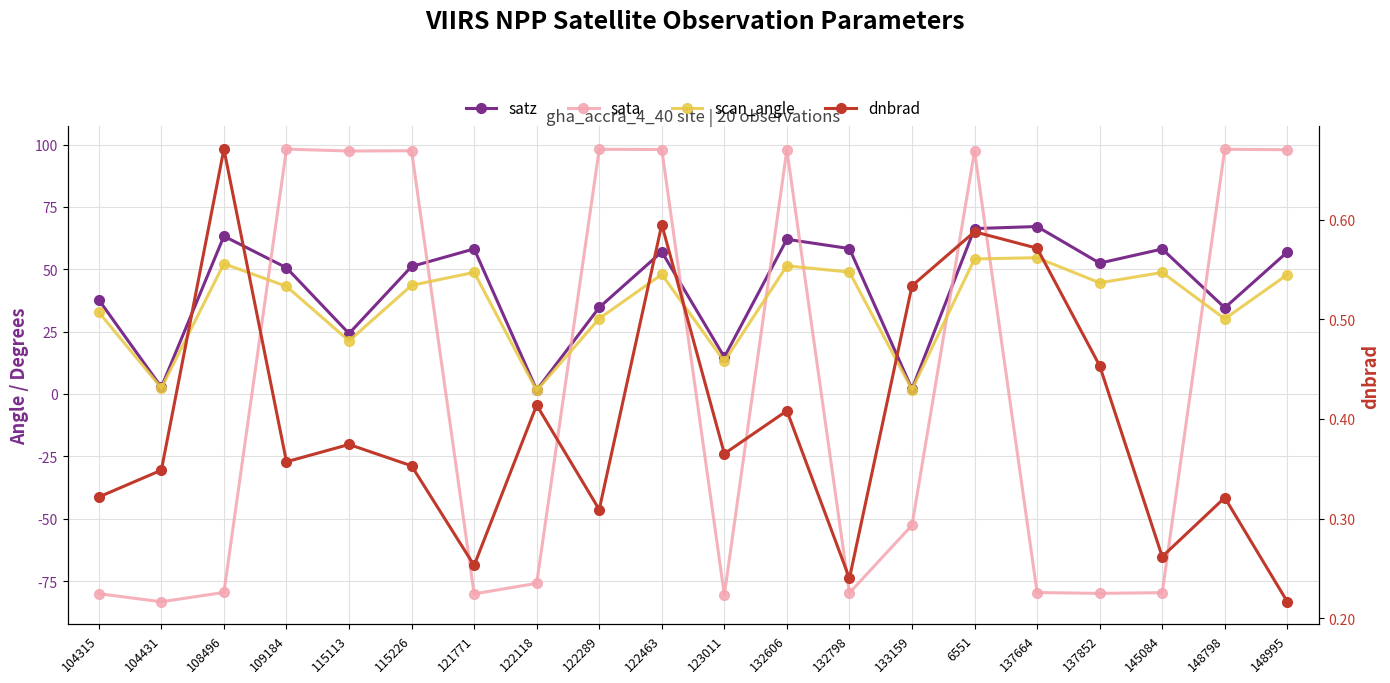

Which category has the highest value across all series?

109184